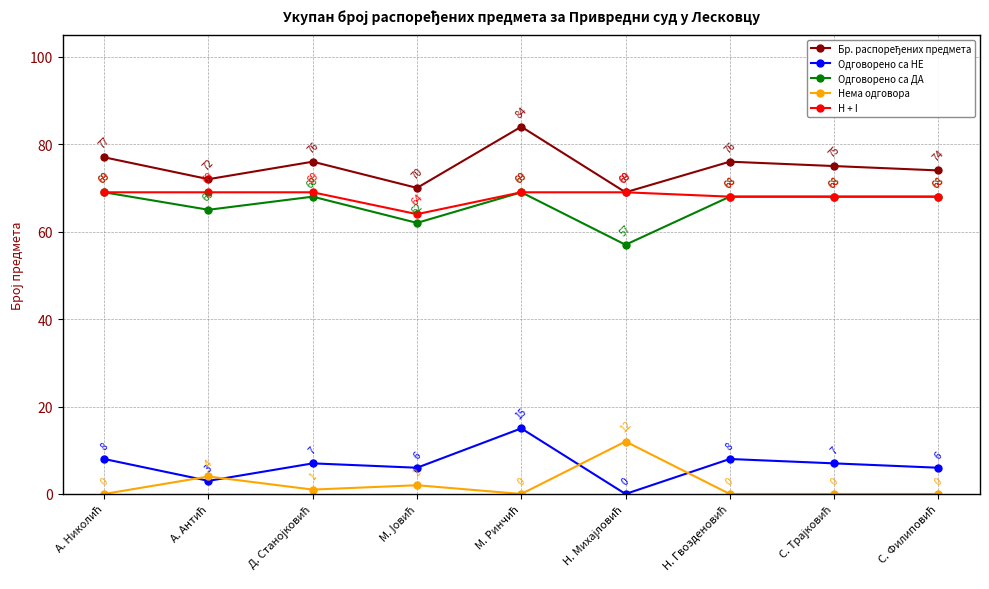

What is the greatest value displayed?

84